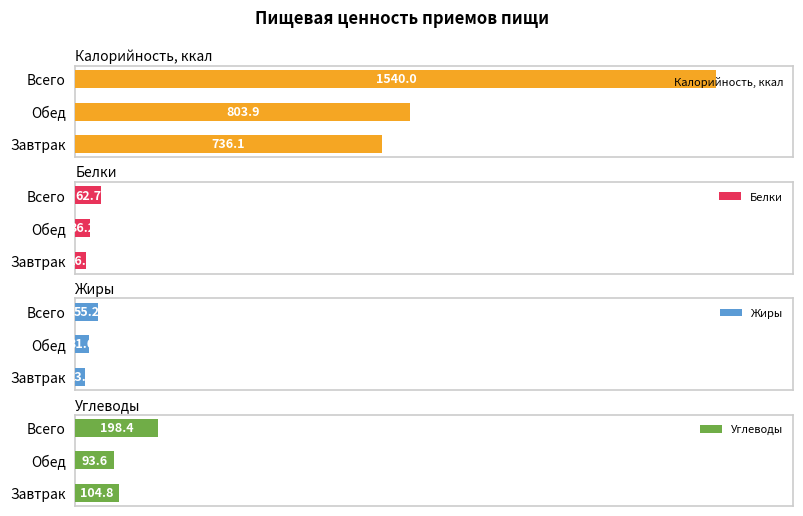

Which category has the lowest value in the Углеводы series?

Обед